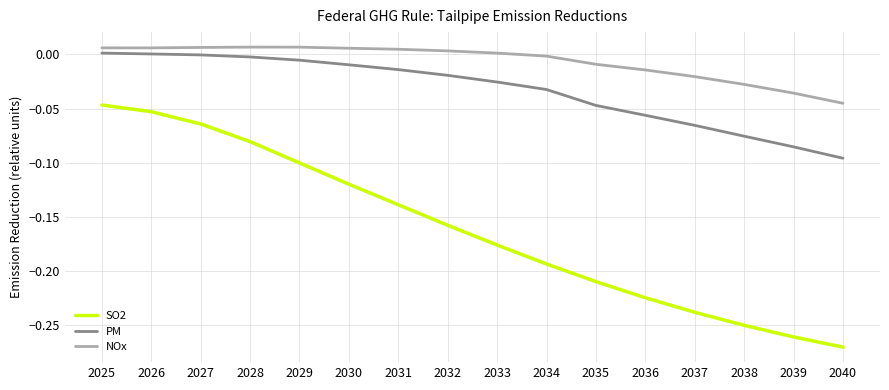

Which series changed the most between 2028 and 2036?

SO2